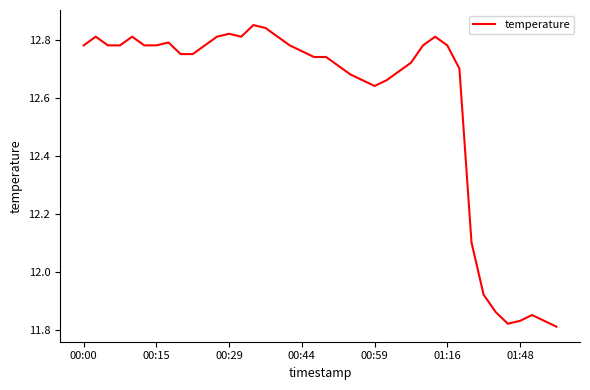

True or false: there are more than 2 points higher than both neighbors.

True